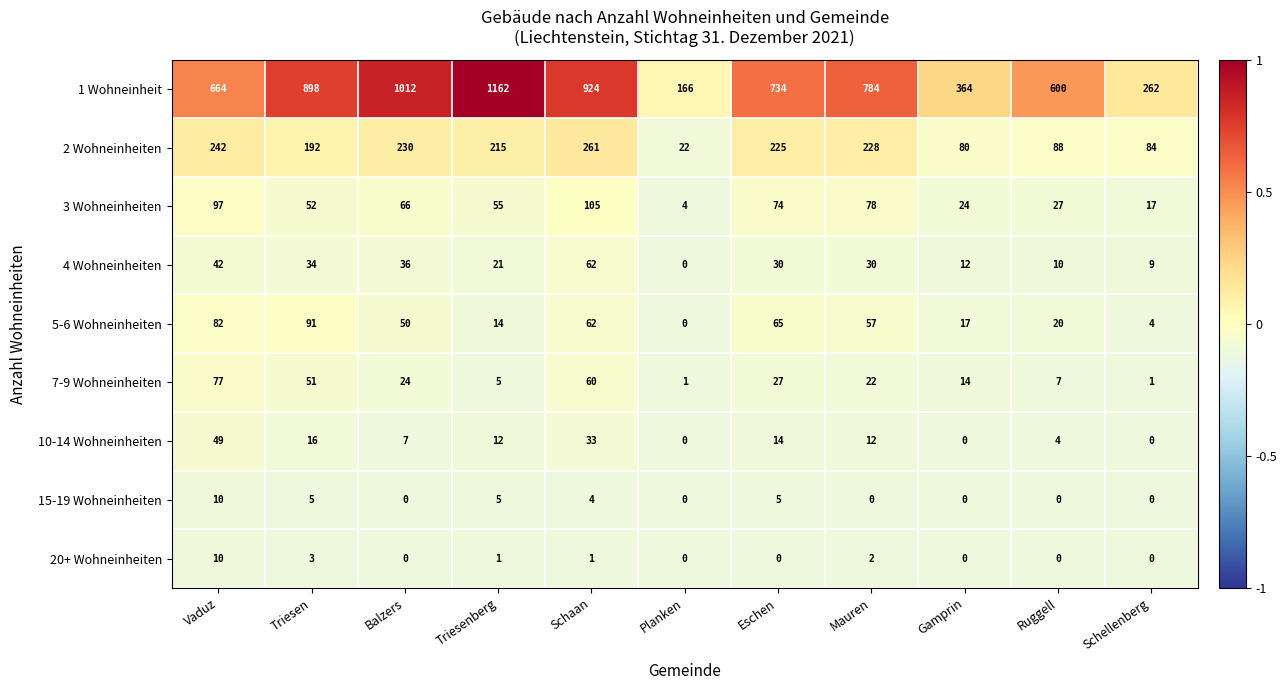

Which series has the widest spread of values?

1 Wohneinheit